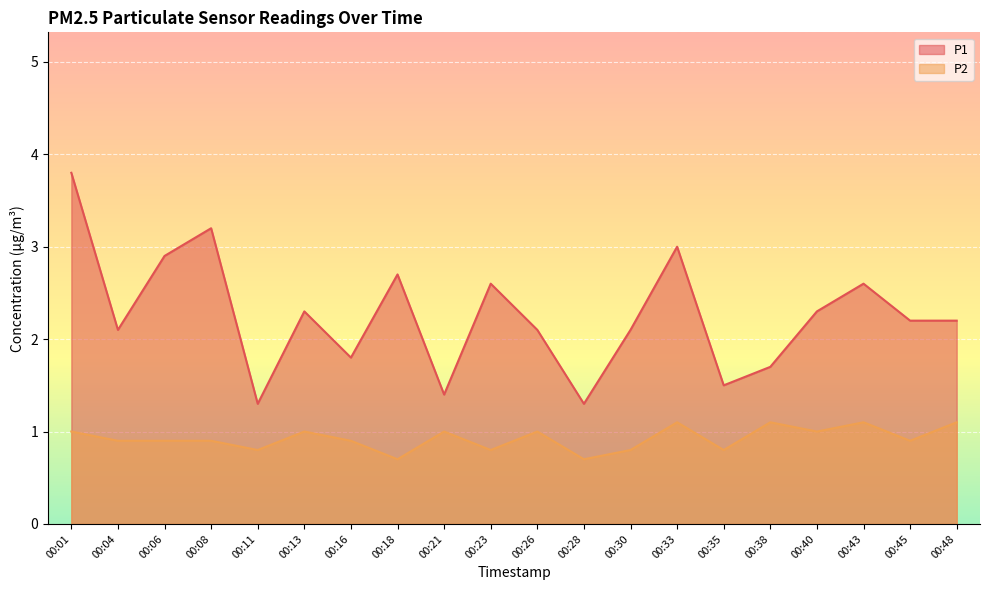

True or false: P2 and P1 cross at least once.

False